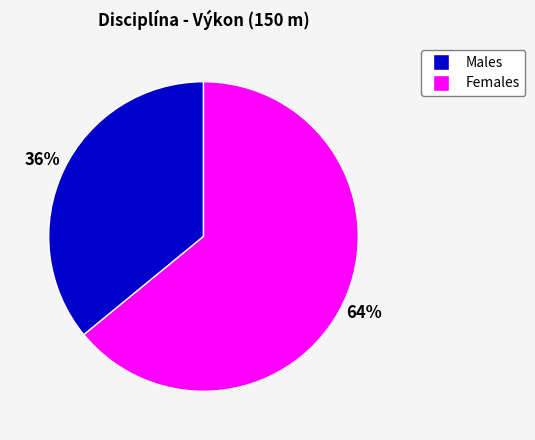

Does any single category account for the majority?

Yes